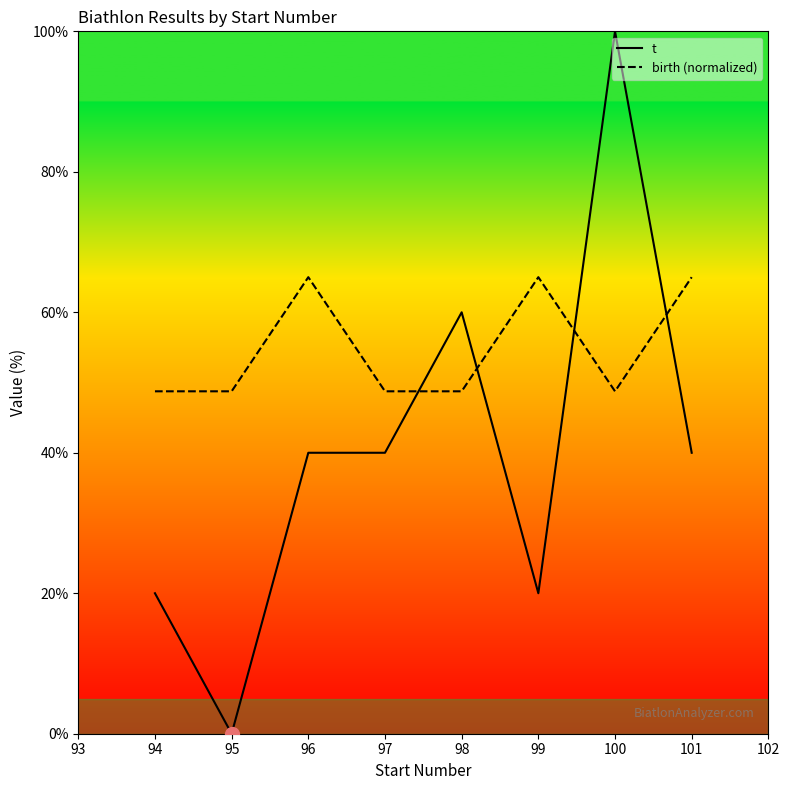

Which series has the largest range (max minus min)?

t